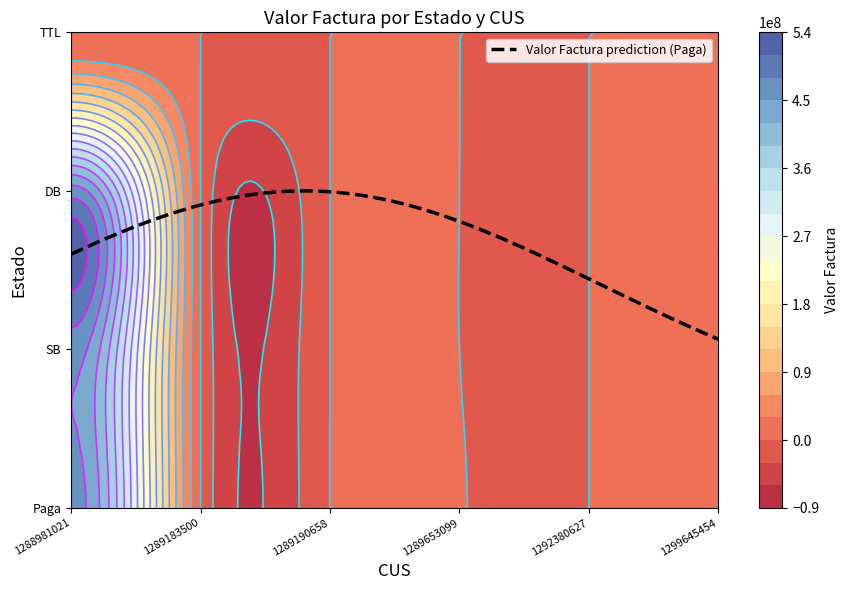

Reading right to left, list all the values displayed in this chart.

Paga: 1299645454=2380.9	1292380627=1000.0	1289653099=1471753.0	1289190658=166578.0	1289183500=23406.0	1288981021=462836967.0
SB: 1299645454=0.0	1292380627=0.0	1289653099=0.0	1289190658=0.0	1289183500=0.0	1288981021=464499704.0
DB: 1299645454=0.0	1292380627=0.0	1289653099=0.0	1289190658=0.0	1289183500=0.0	1288981021=464499704.0
TTL: 1299645454=0.0	1292380627=0.0	1289653099=0.0	1289190658=0.0	1289183500=0.0	1288981021=0.0